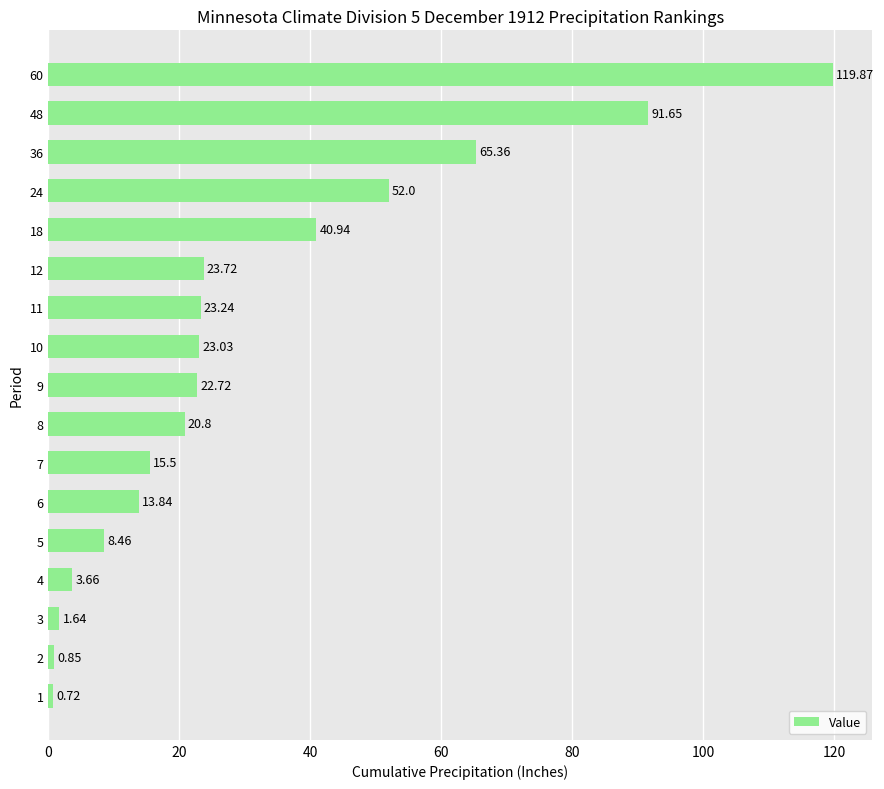

Which has a higher value, 12 or 60?

60